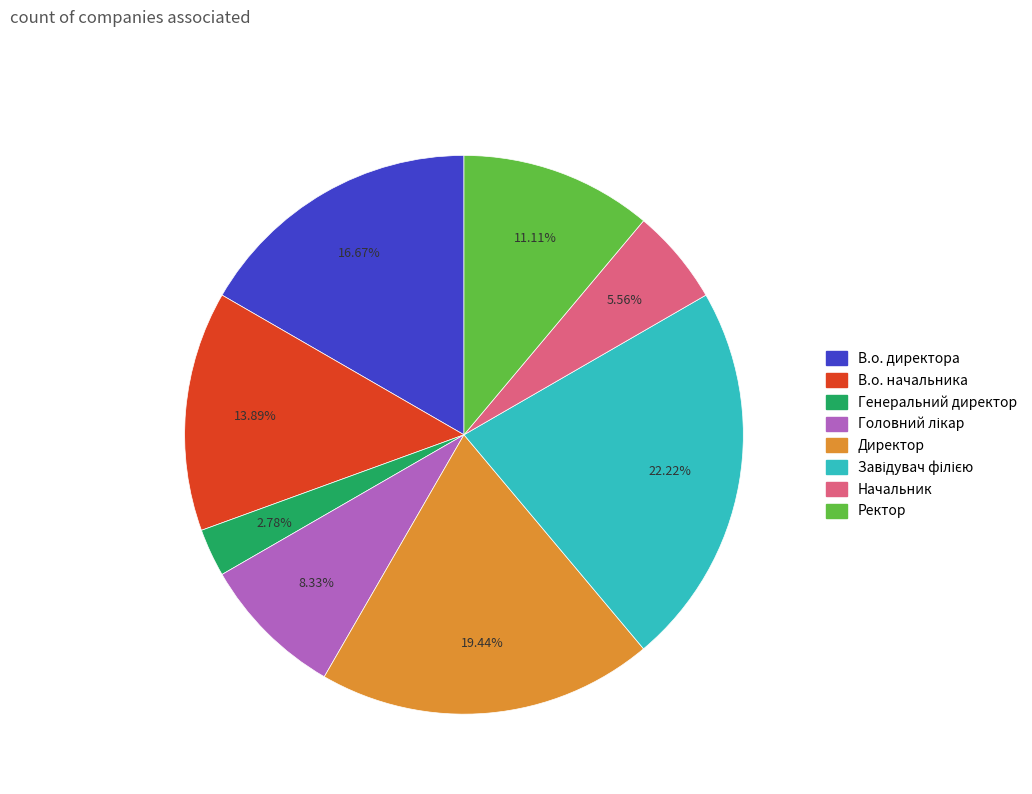

Does Начальник account for over 50% of the chart?

No